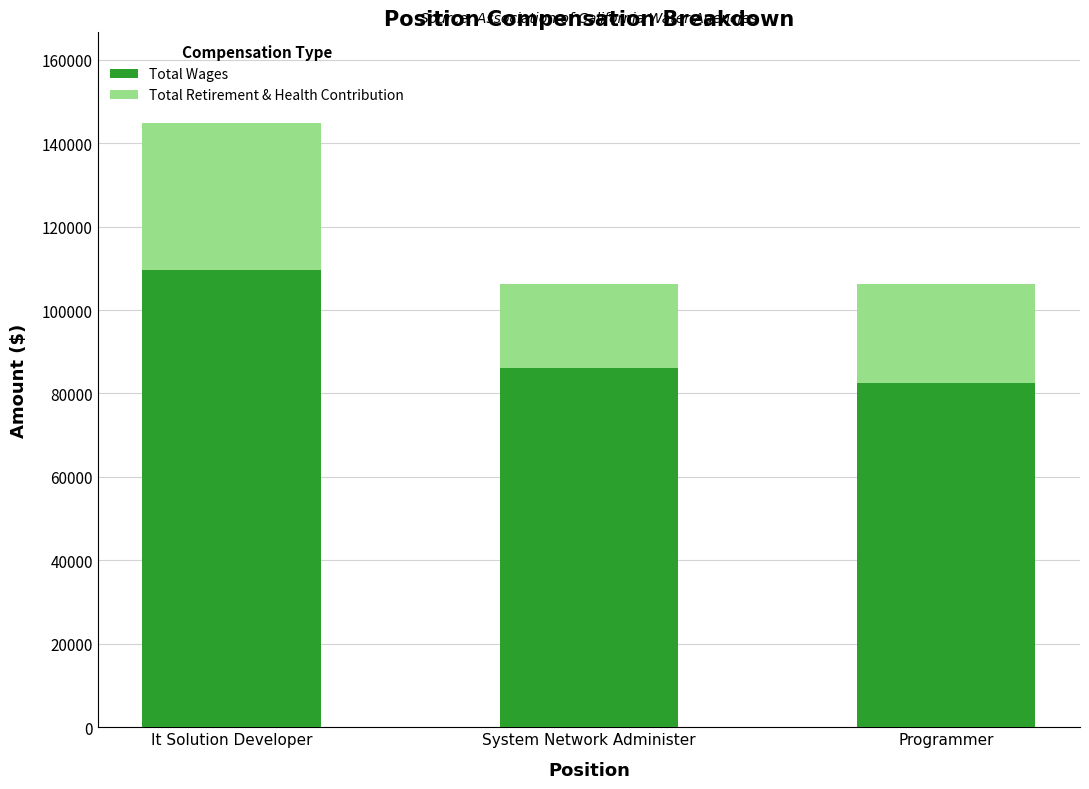

At which category is the sum across all series the highest?

It Solution Developer